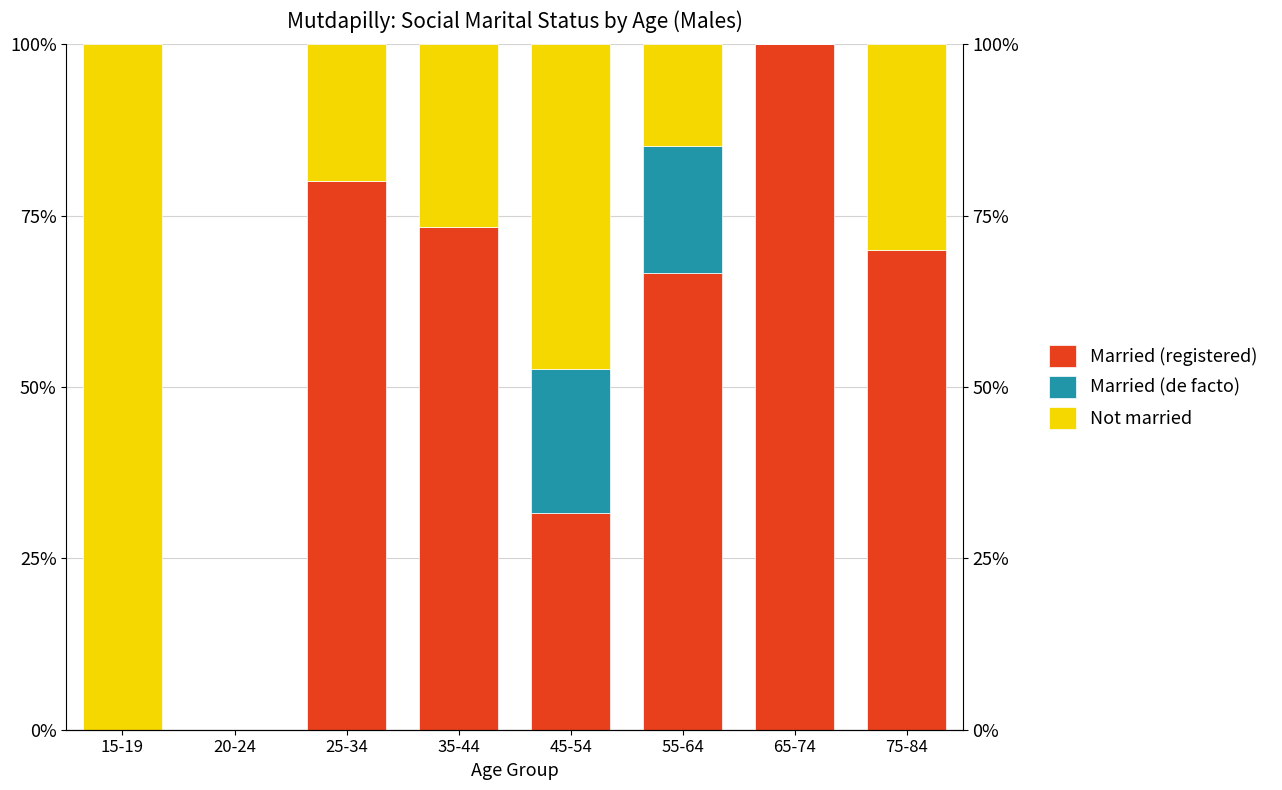

Which has a higher value, 20-24 or 45-54?

45-54